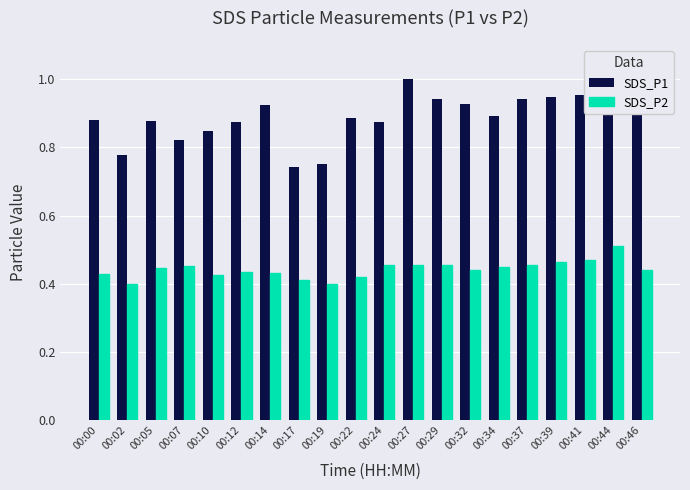

How many bars are there in total?

40